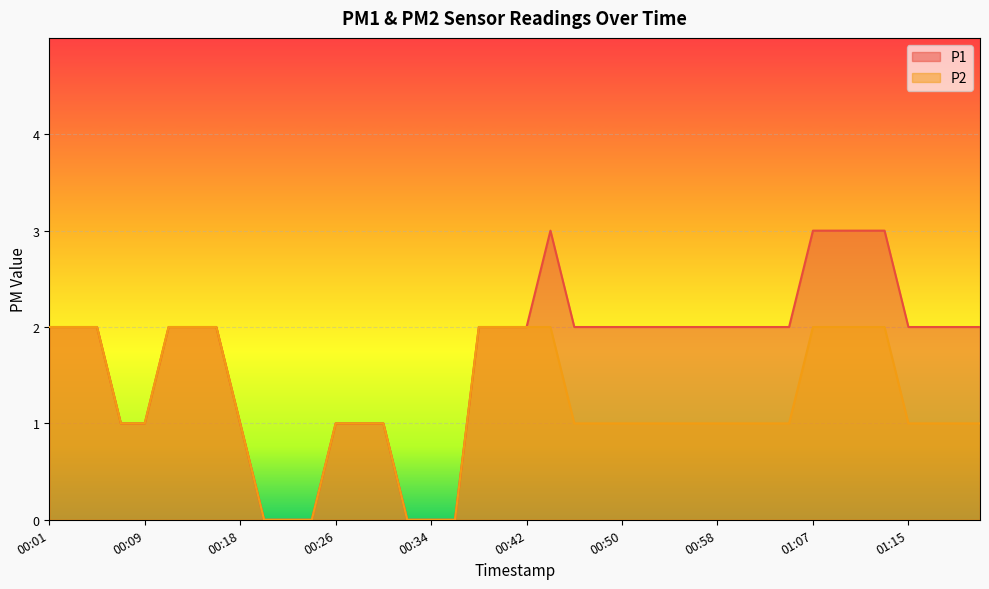

Reading left to right, what are all the values shown in this chart?

P1: 00:01=2	00:03=2	00:05=2	00:07=1	00:09=1	00:12=2	00:14=2	00:16=2	00:18=1	00:20=0	00:22=0	00:24=0	00:26=1	00:28=1	00:30=1	00:32=0	00:34=0	00:36=0	00:38=2	00:40=2	00:42=2	00:44=3	00:46=2	00:48=2	00:50=2	00:52=2	00:54=2	00:56=2	00:58=2	01:00=2	01:02=2	01:04=2	01:07=3	01:09=3	01:11=3	01:13=3	01:15=2	01:17=2	01:19=2	01:21=2
P2: 00:01=2	00:03=2	00:05=2	00:07=1	00:09=1	00:12=2	00:14=2	00:16=2	00:18=1	00:20=0	00:22=0	00:24=0	00:26=1	00:28=1	00:30=1	00:32=0	00:34=0	00:36=0	00:38=2	00:40=2	00:42=2	00:44=2	00:46=1	00:48=1	00:50=1	00:52=1	00:54=1	00:56=1	00:58=1	01:00=1	01:02=1	01:04=1	01:07=2	01:09=2	01:11=2	01:13=2	01:15=1	01:17=1	01:19=1	01:21=1